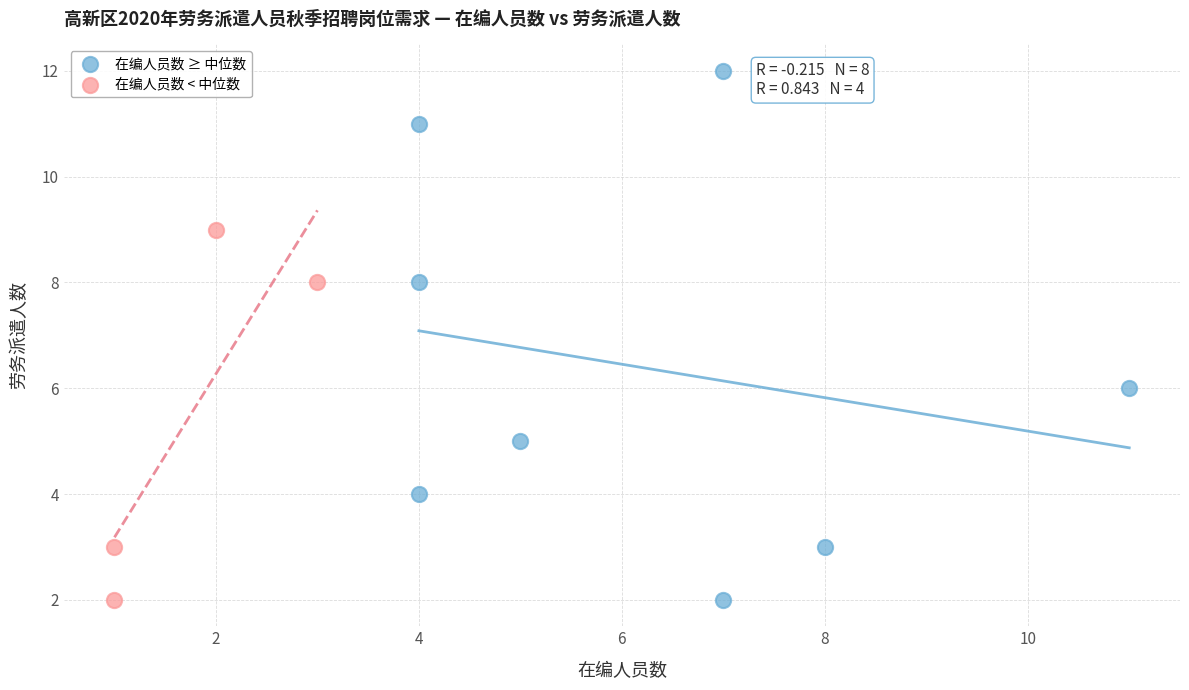

Which series has the widest spread of Y values?

在编人员数 ≥ 中位数